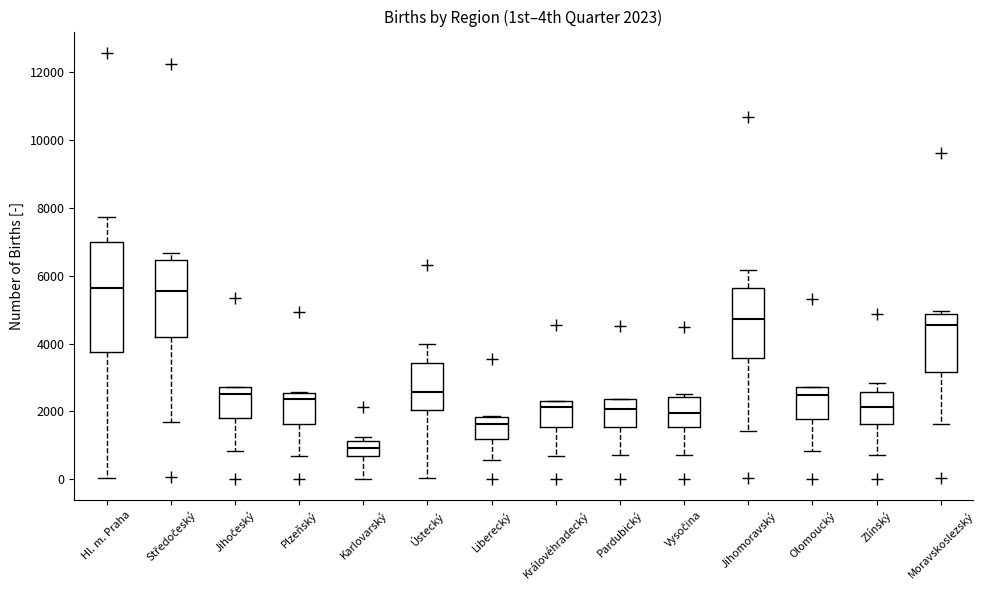

Comparing the boxes themselves (not the whiskers), which one is the tallest?

Hl. m. Praha